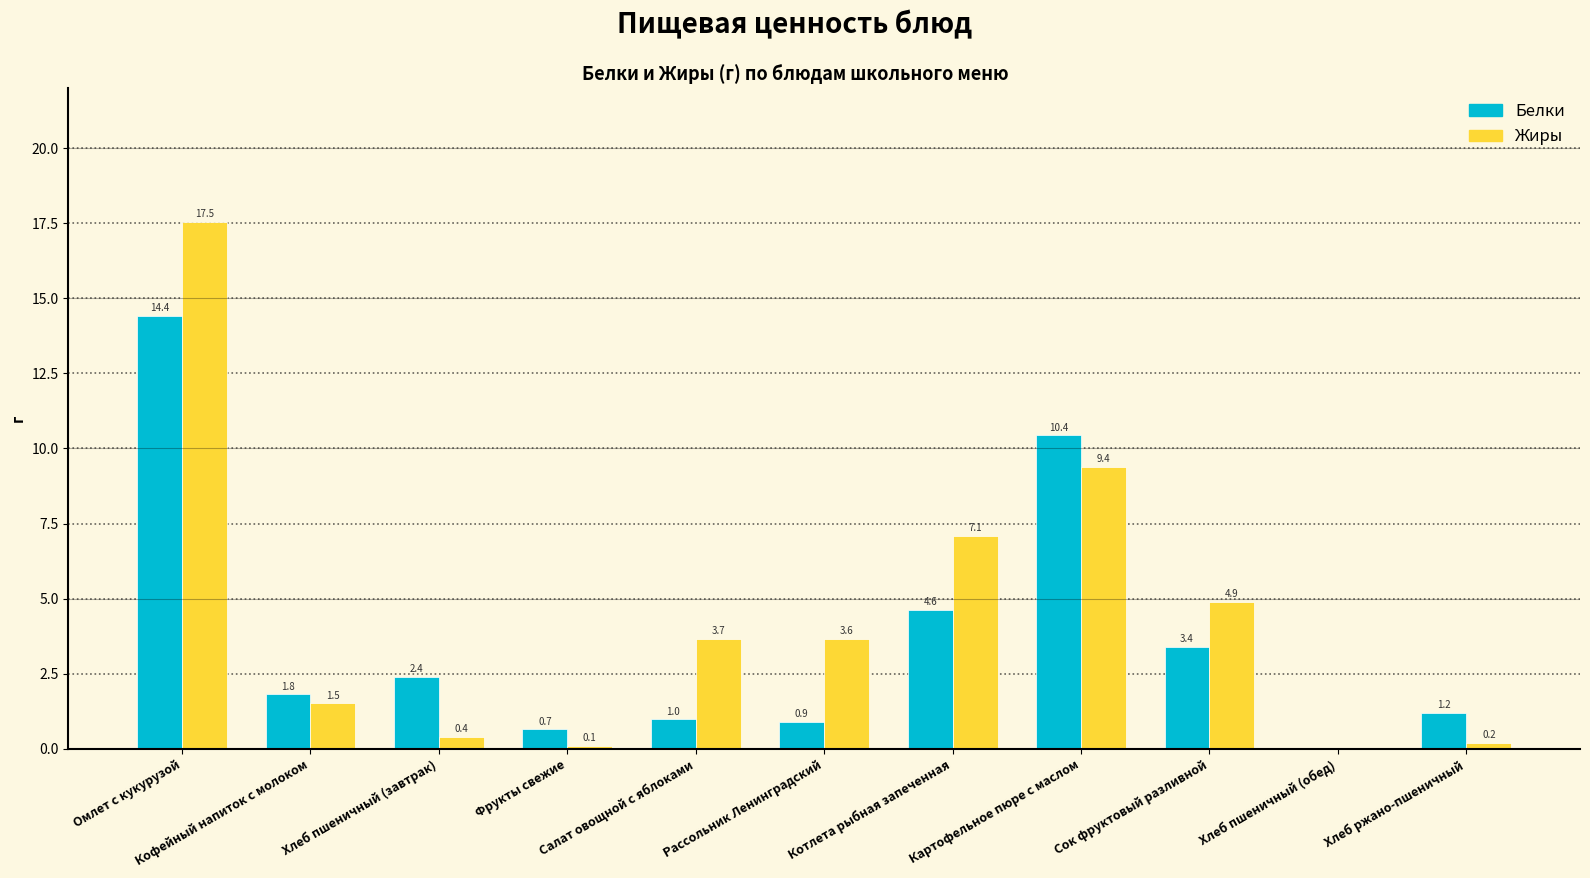

The value of Белки at Кофейный напиток с молоком is 0.7. True or false?

False